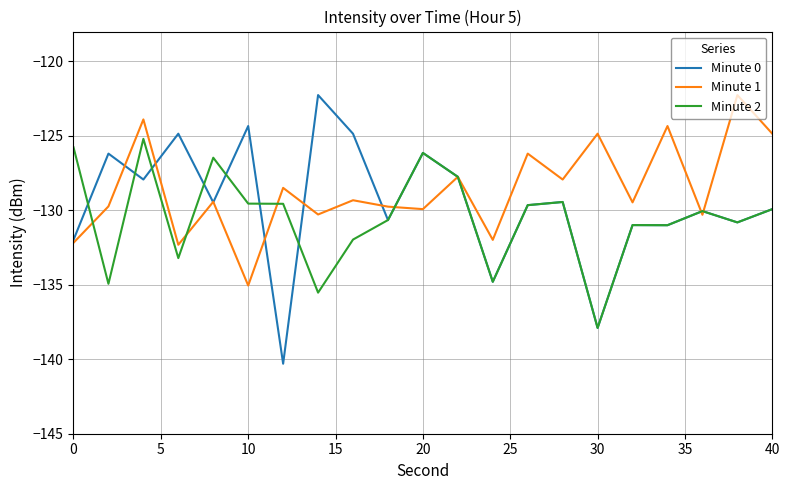

Rank the series by their average value, from highest to lowest.

Minute 1, Minute 0, Minute 2